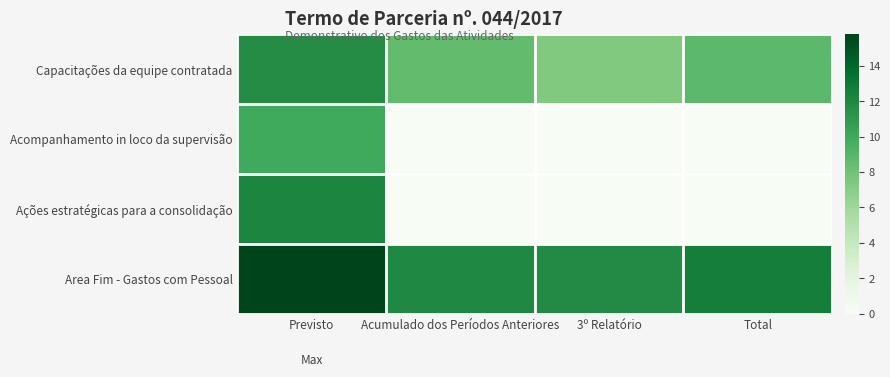

At how many categories does at least one series exceed 13?

1